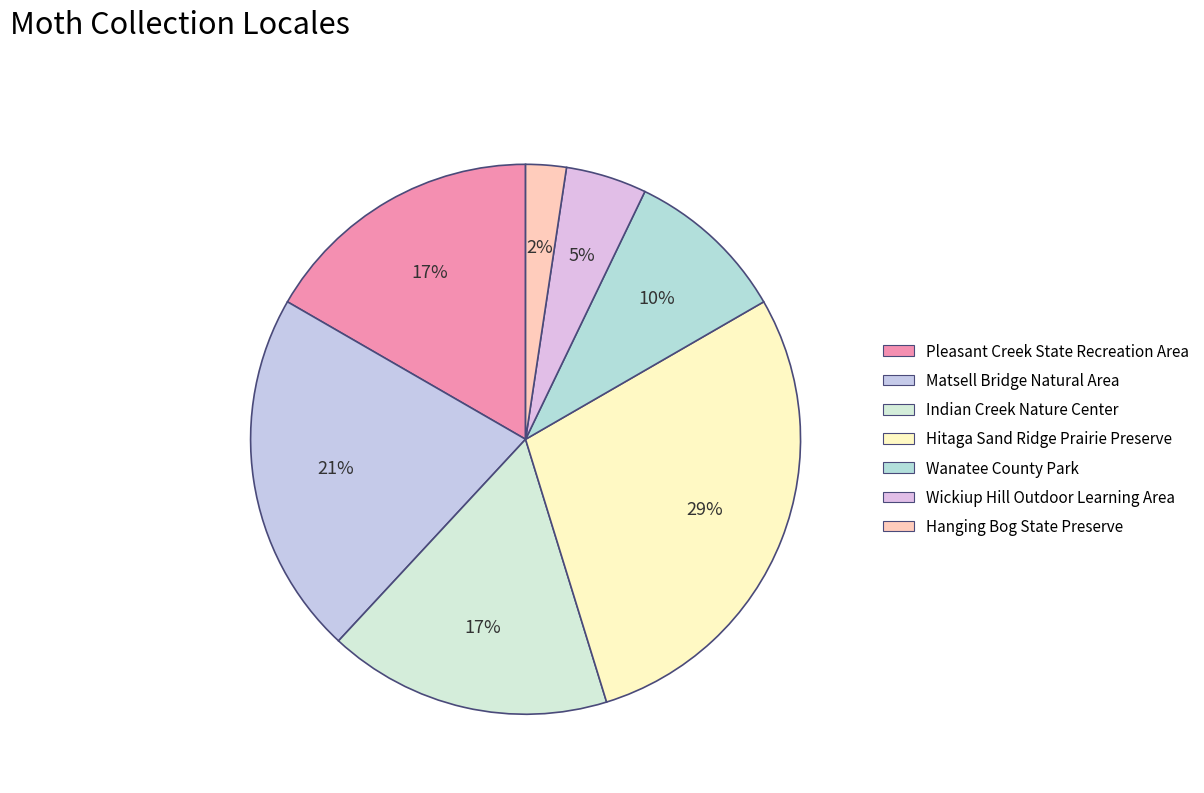

To the nearest percent, what is the average slice percentage?

14%